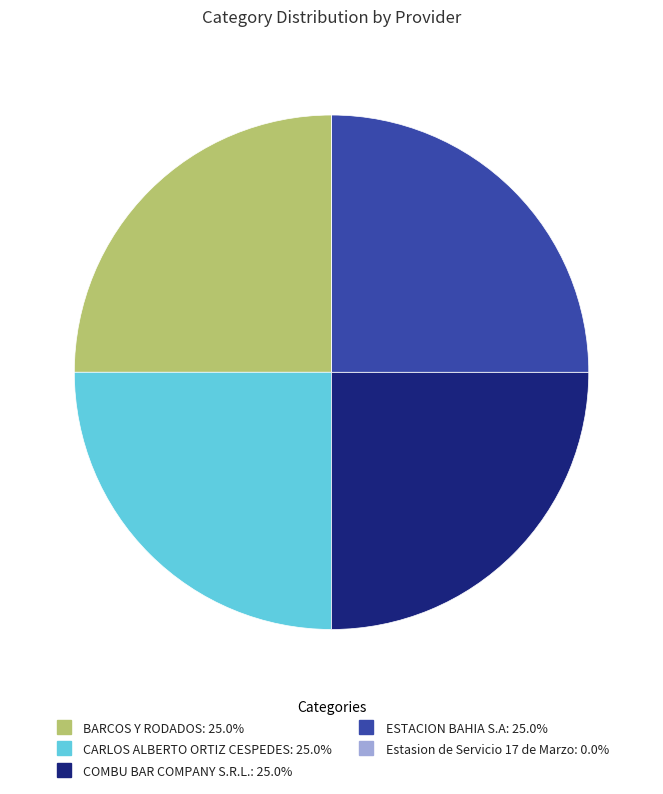

Is ESTACION BAHIA S.A the majority of the pie?

No